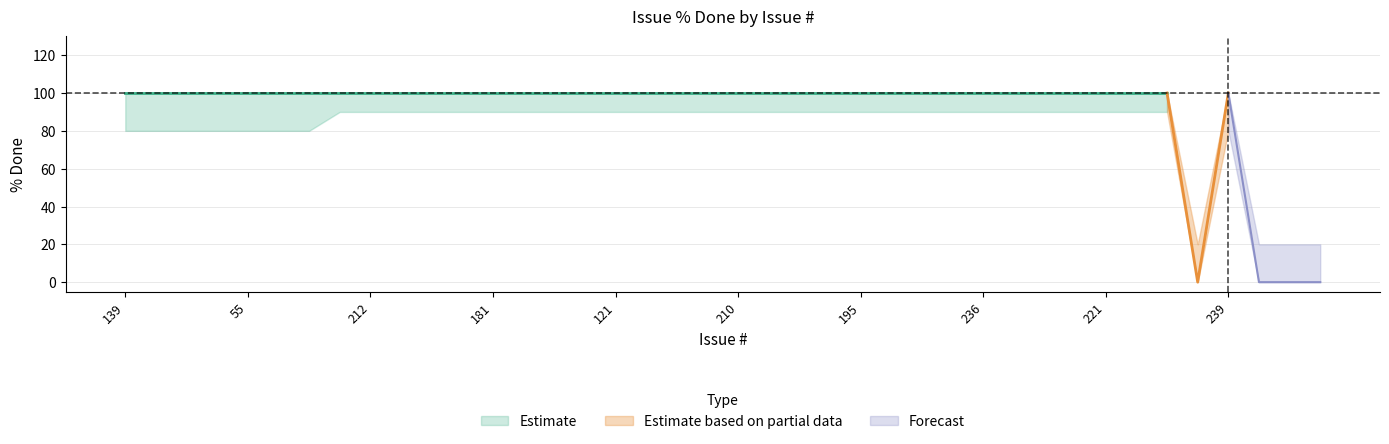

True or false: lower has more than 2 points higher than both neighbors.

False